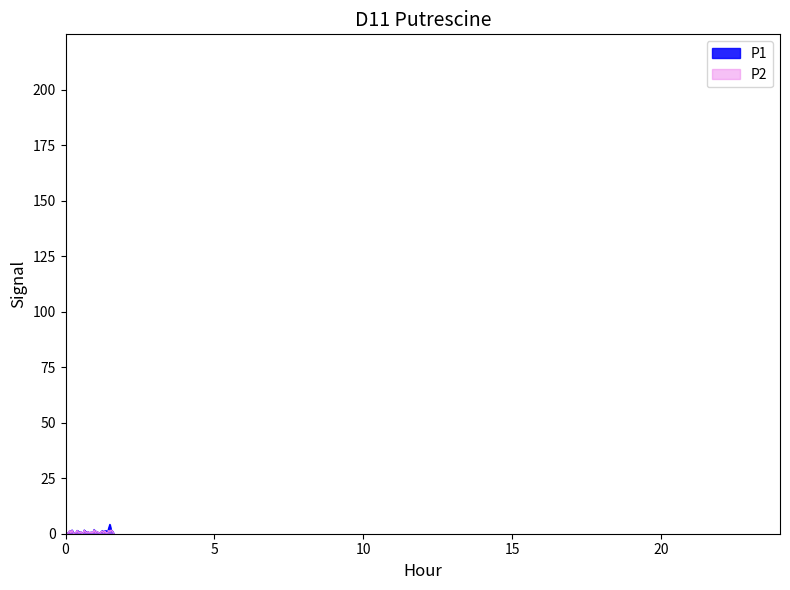

Which series has the widest spread of values?

P1